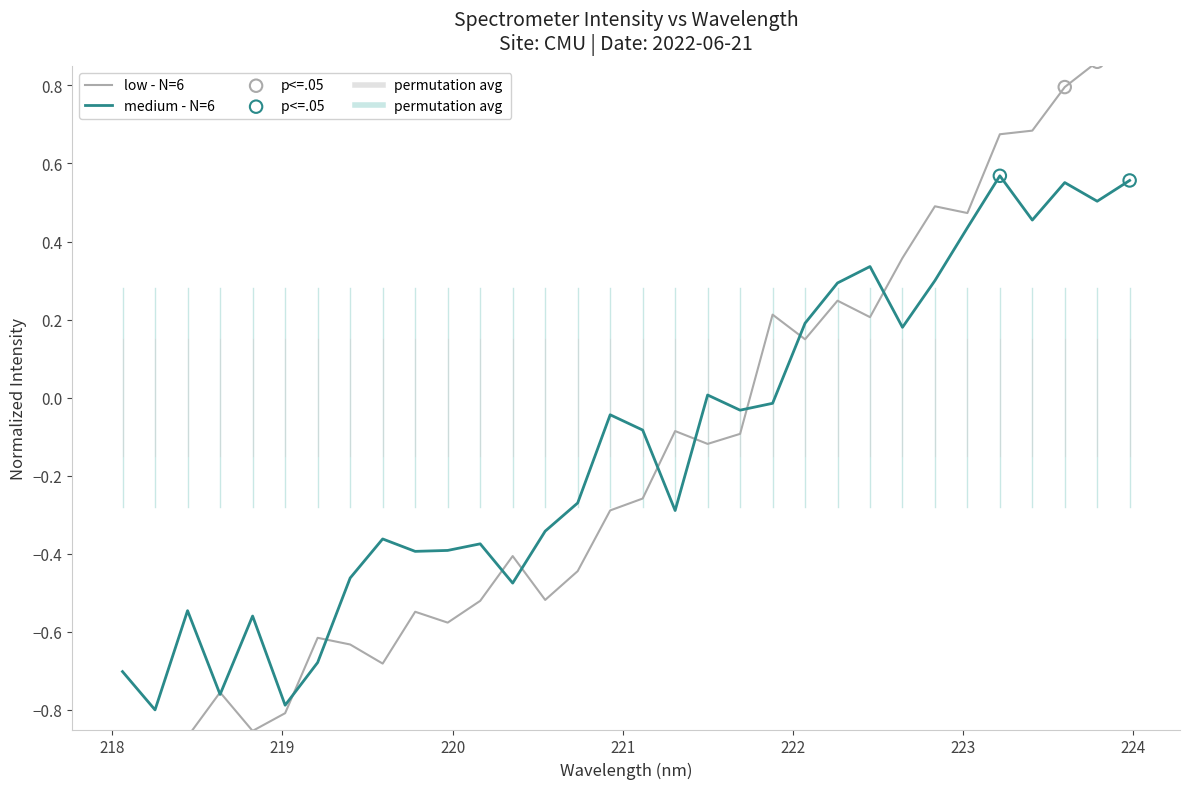

Which has a higher value, 219.2067 or 220.3533?

220.3533